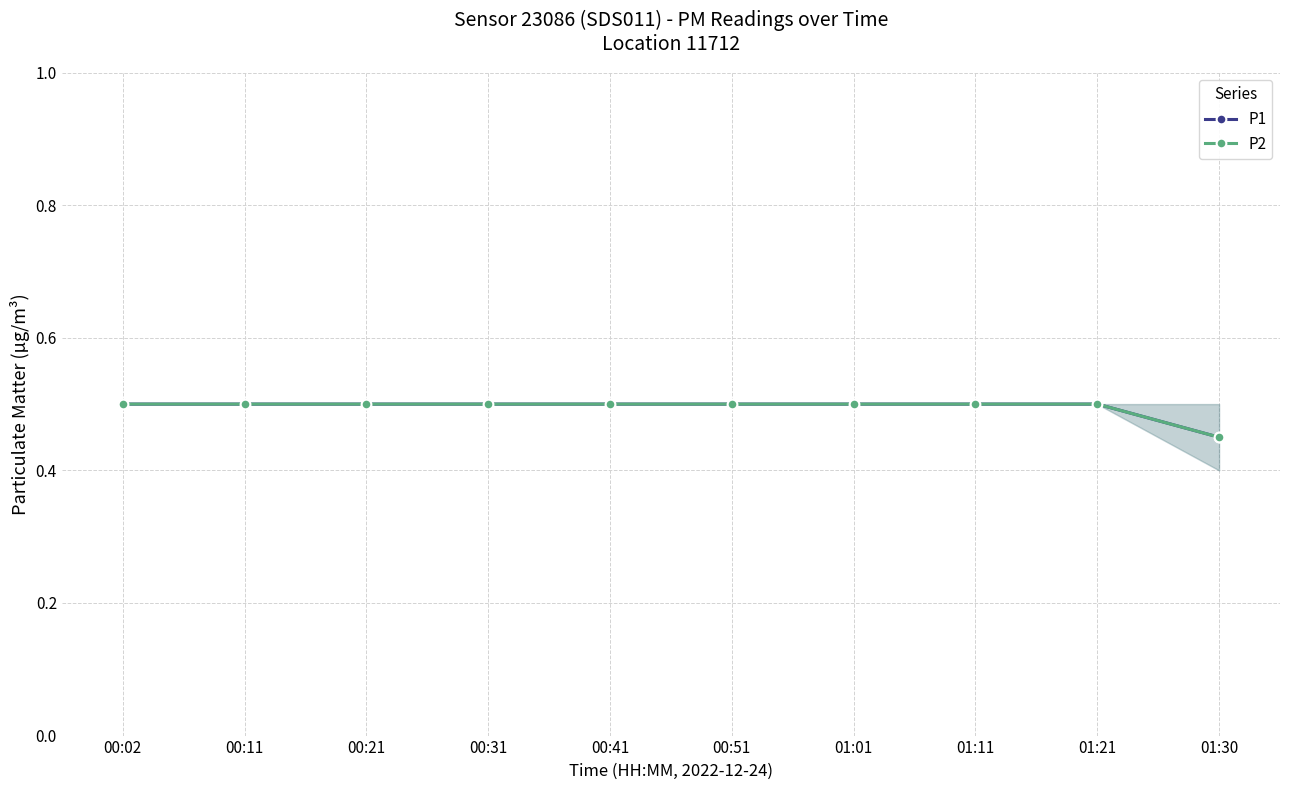

Reading right to left, transcribe all the data shown in this chart.

P1: 01:30=0.5	01:21=0.5	01:11=0.5	01:01=0.5	00:51=0.5	00:41=0.5	00:31=0.5	00:21=0.5	00:11=0.5	00:02=0.5
P2: 01:30=0.5	01:21=0.5	01:11=0.5	01:01=0.5	00:51=0.5	00:41=0.5	00:31=0.5	00:21=0.5	00:11=0.5	00:02=0.5